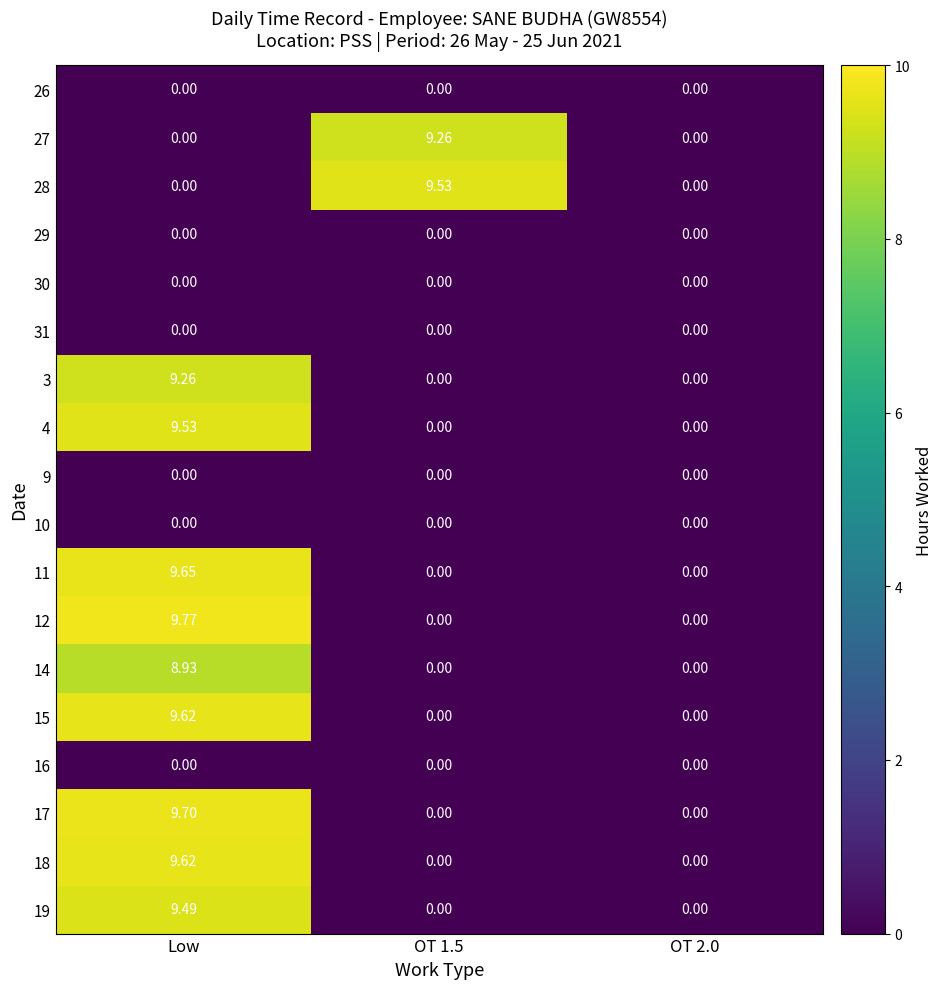

At which category does the chart reach its peak across all series?

Low